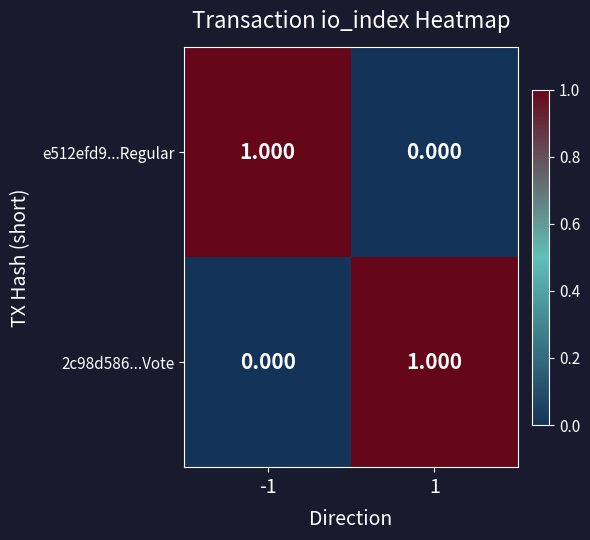

At how many categories does at least one series exceed 0?

2